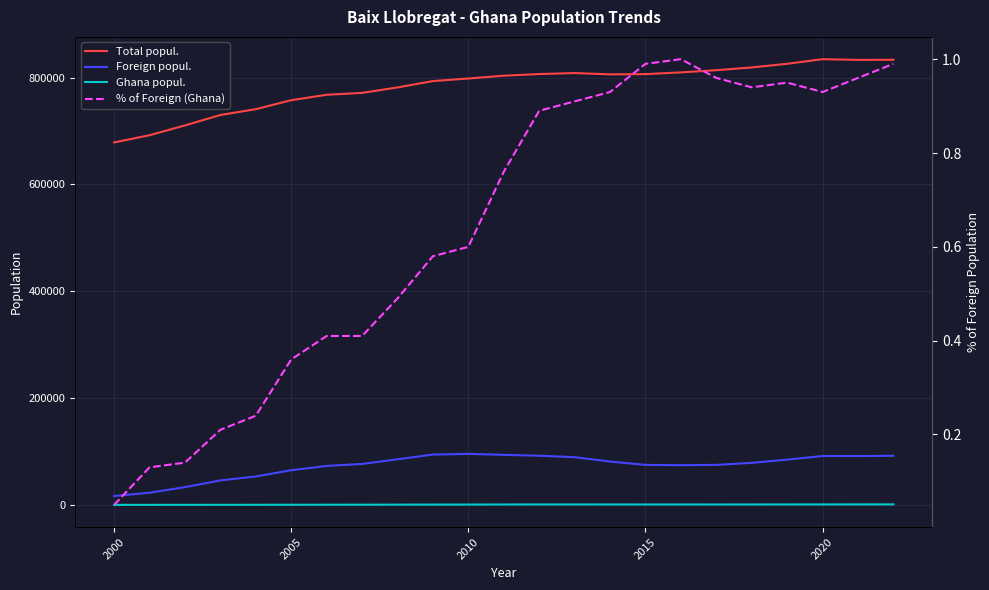

True or false: Foreign popul. and % of Foreign (Ghana) cross at least once.

False